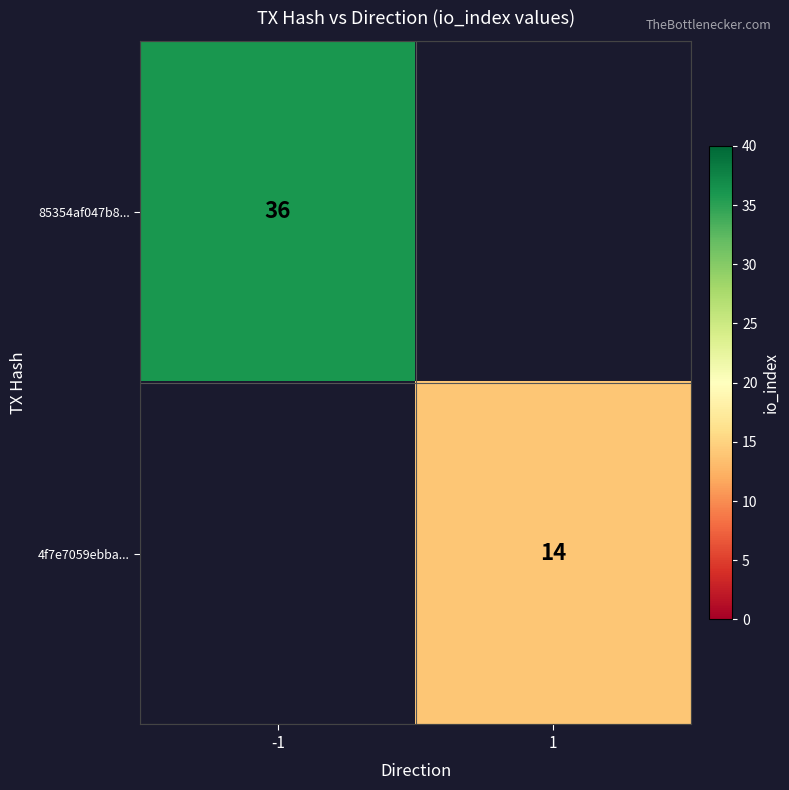

At which category does the chart reach its peak across all series?

-1